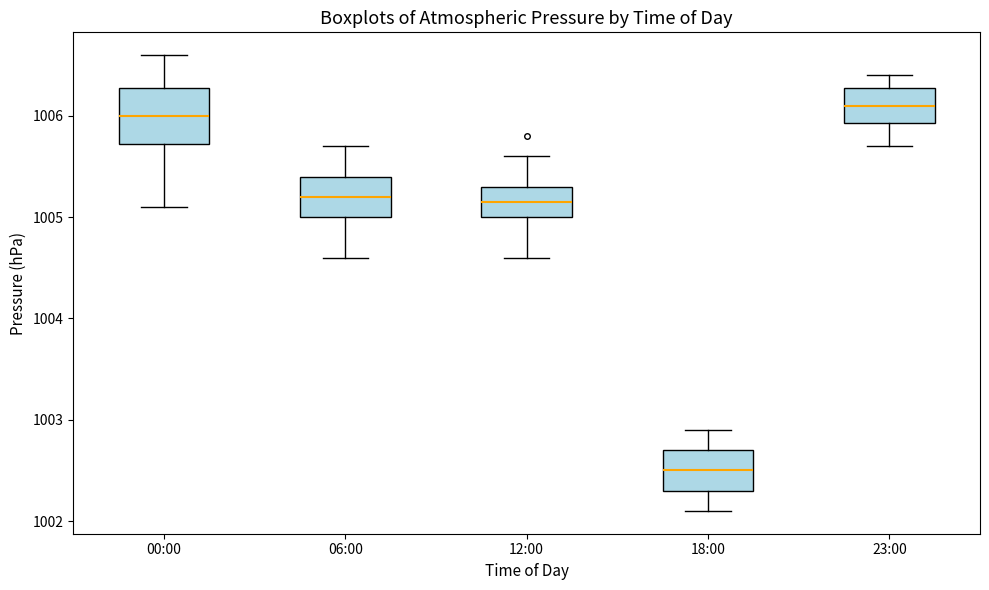

Which box's median line is the highest?

23:00